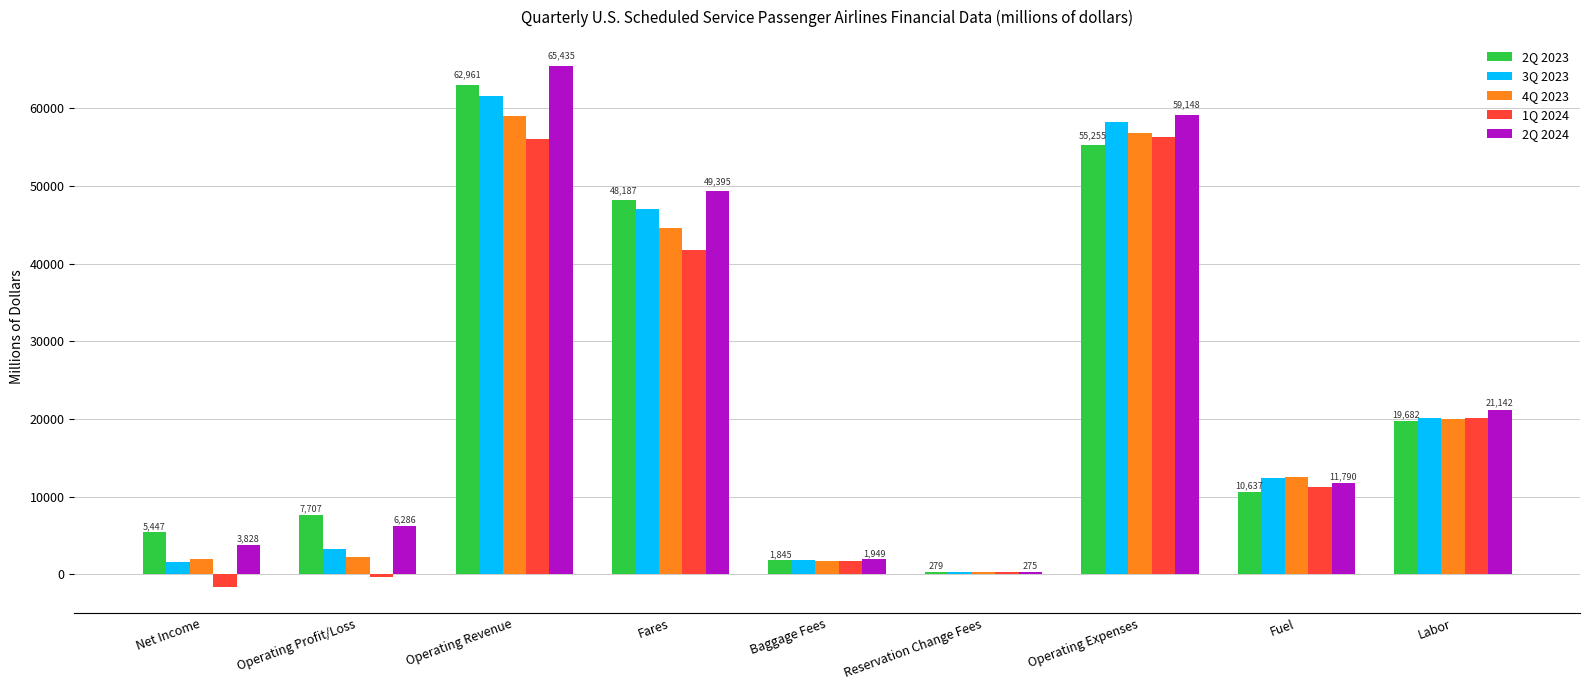

What is the sum of all 2Q 2023 values?

212000.0